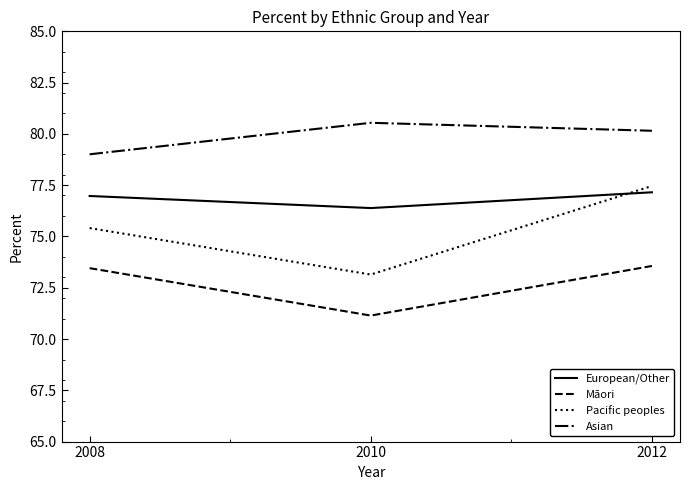

How many categories are shown in the chart?

3